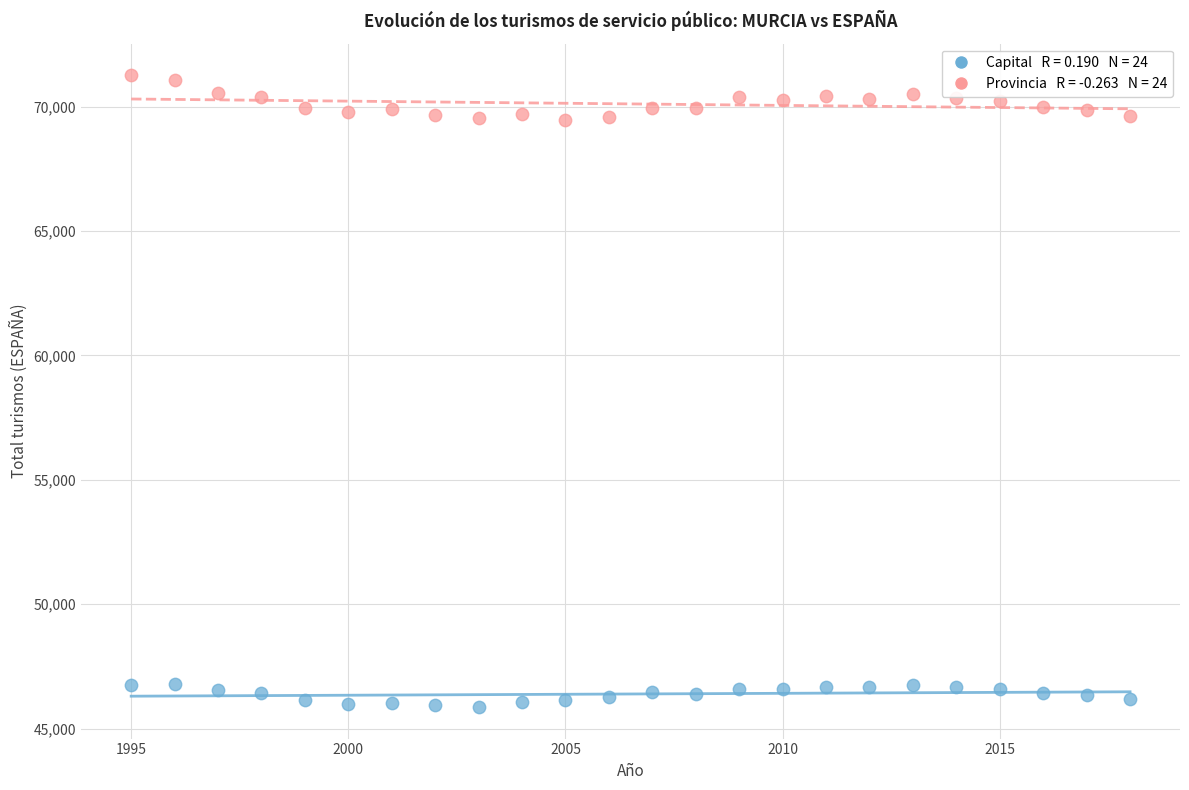

Across all data points, what is the range of Y values (max minus min)?

25399